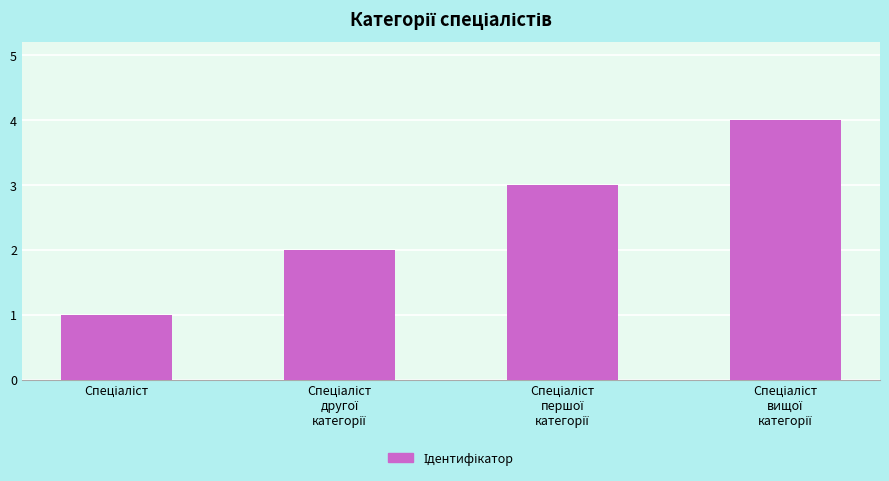

What is the sum of all values?

10